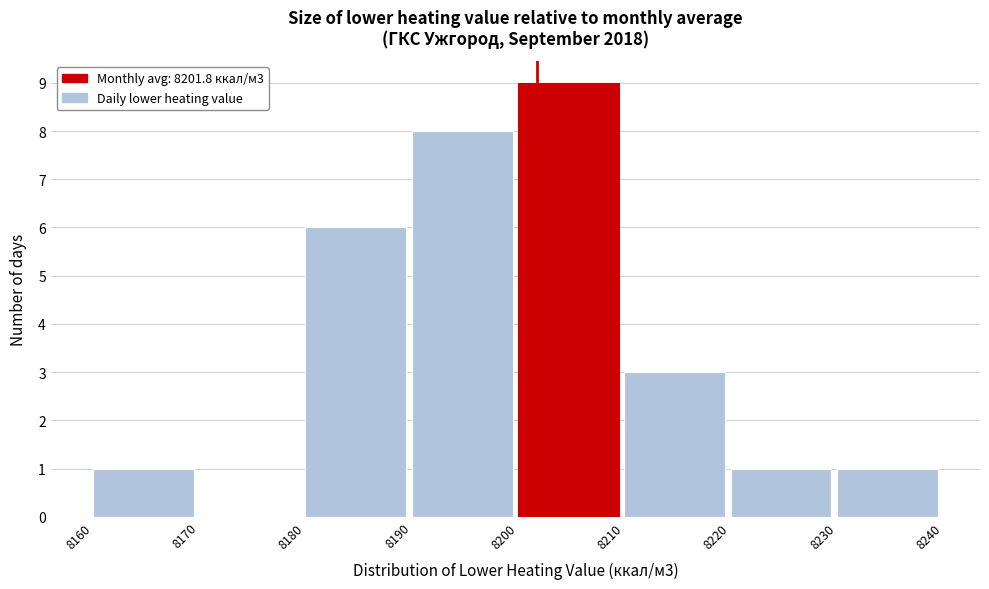

Over which range of the x-axis is the bar tallest?

8200 to 8210